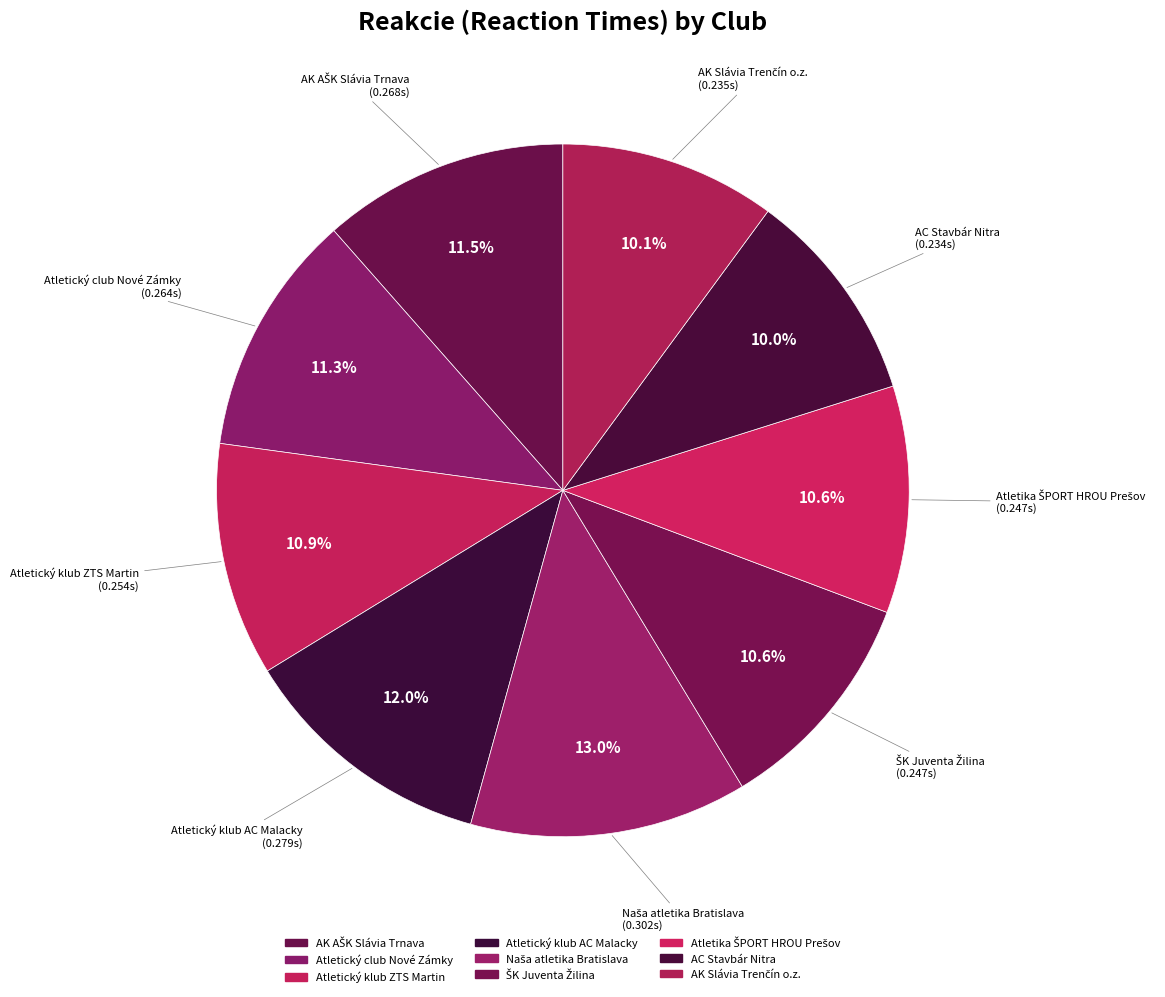

How many slices are in this pie chart?

9